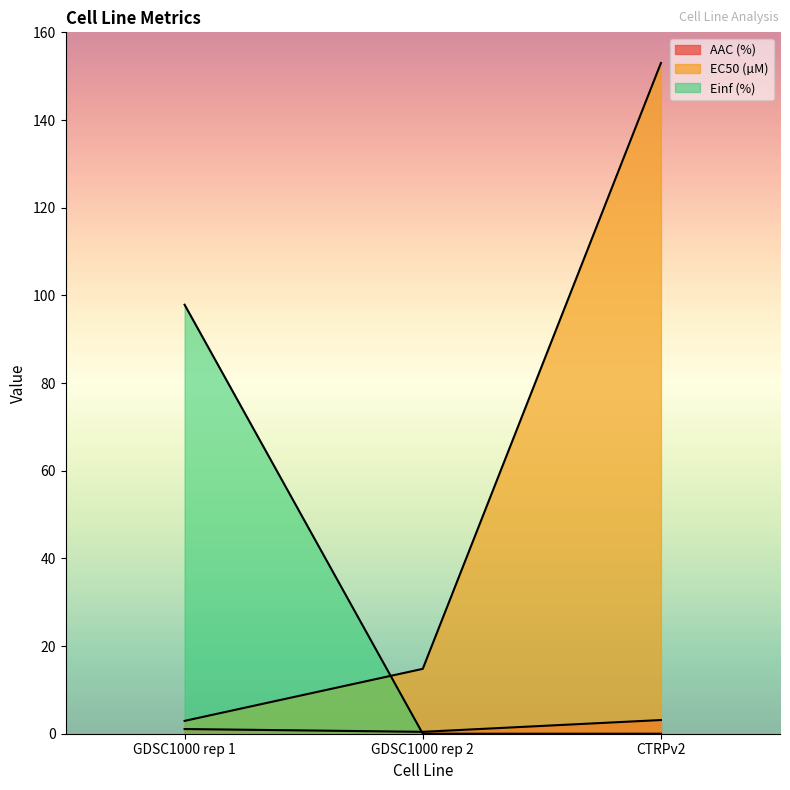

Rank the series by their average value, from highest to lowest.

EC50 (µM), Einf (%), AAC (%)